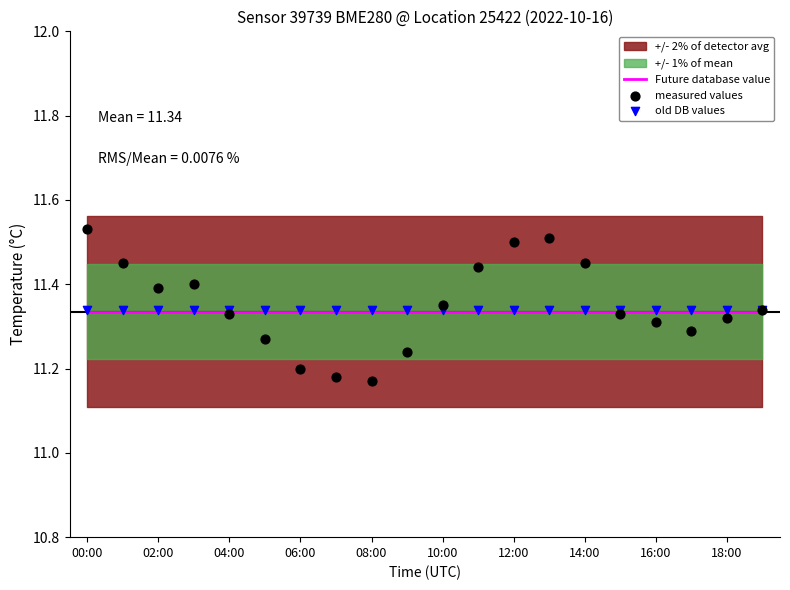

At which category is the sum across all series the highest?

00:00